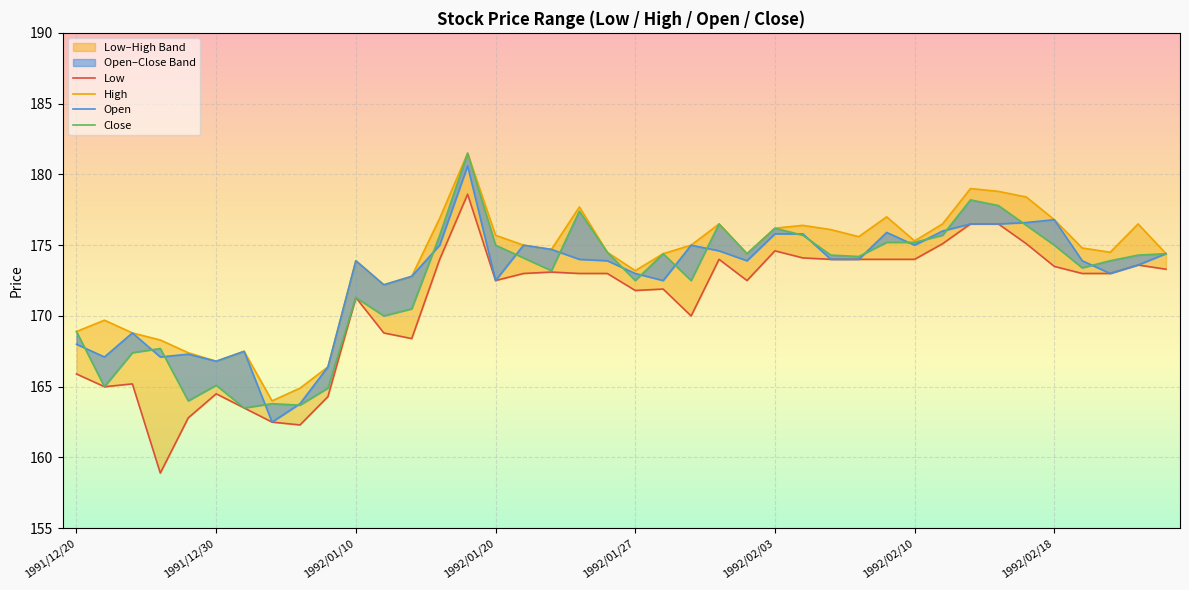

True or false: Open and High intersect in this chart.

False